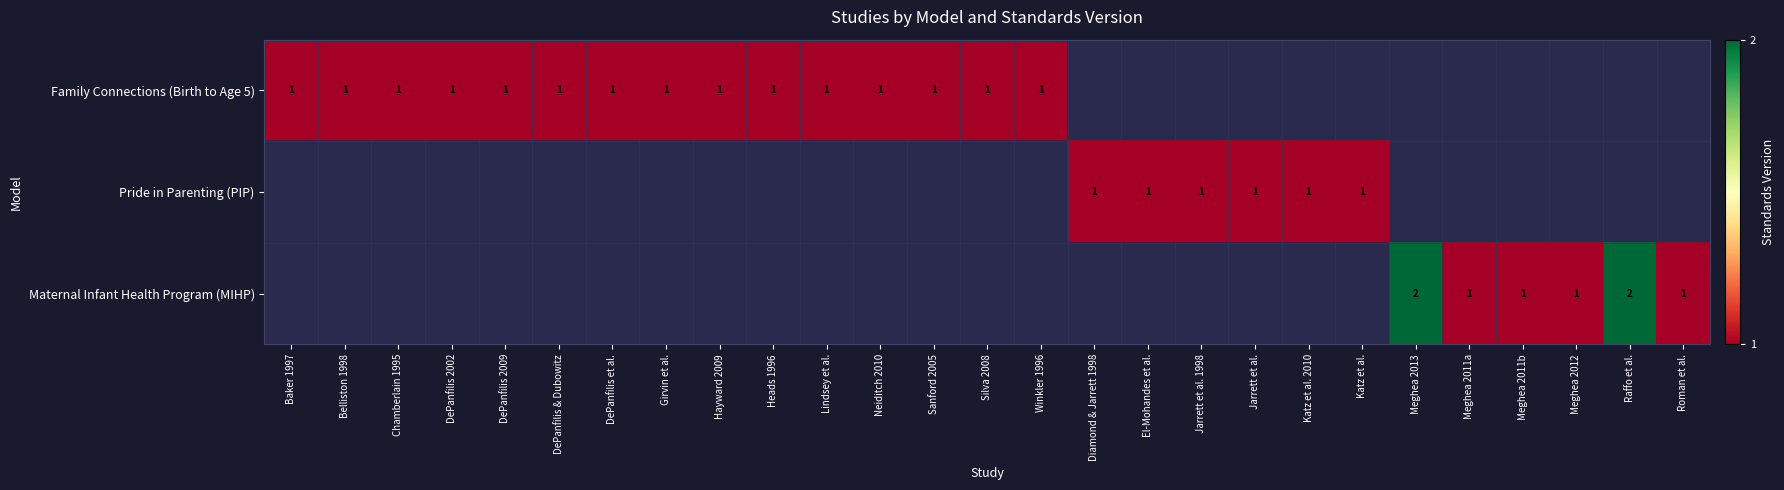

True or false: Family Connections (Birth to Age 5) has a value of 1 at Baker 1997.

True